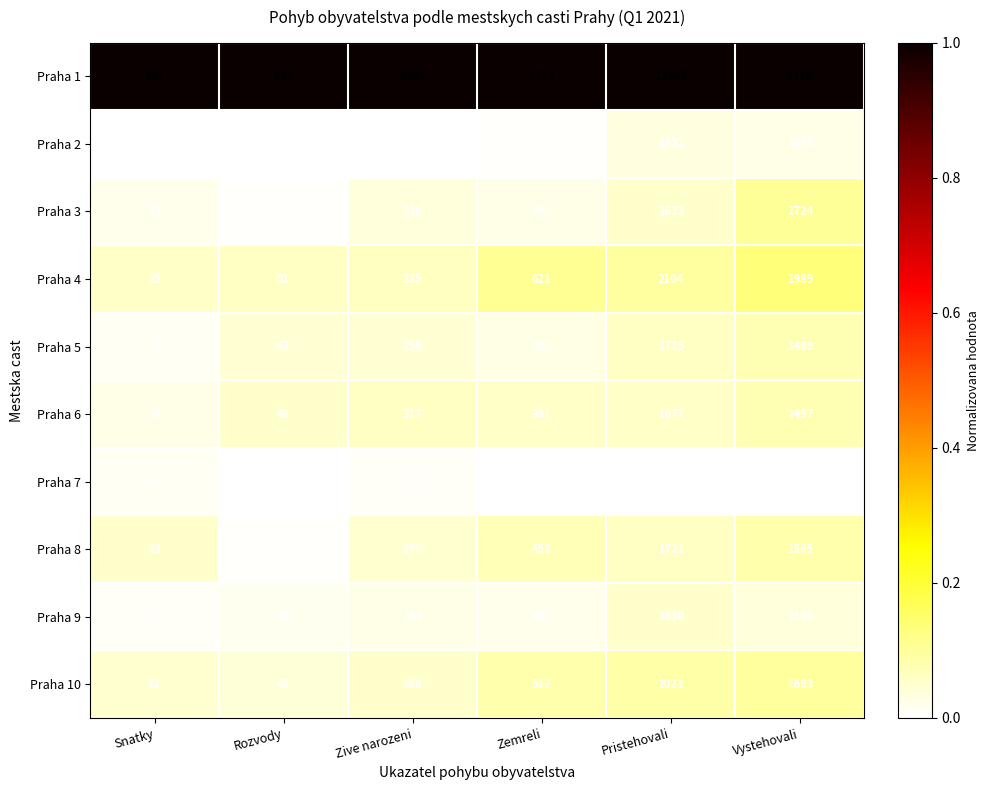

At Zemreli, list the series in order from smallest to largest.

Praha 7, Praha 2, Praha 9, Praha 3, Praha 5, Praha 6, Praha 8, Praha 10, Praha 4, Praha 1